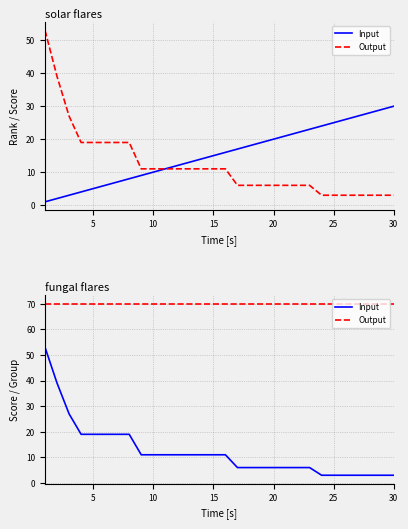

Is it true that Output equals 14 at 16?

False